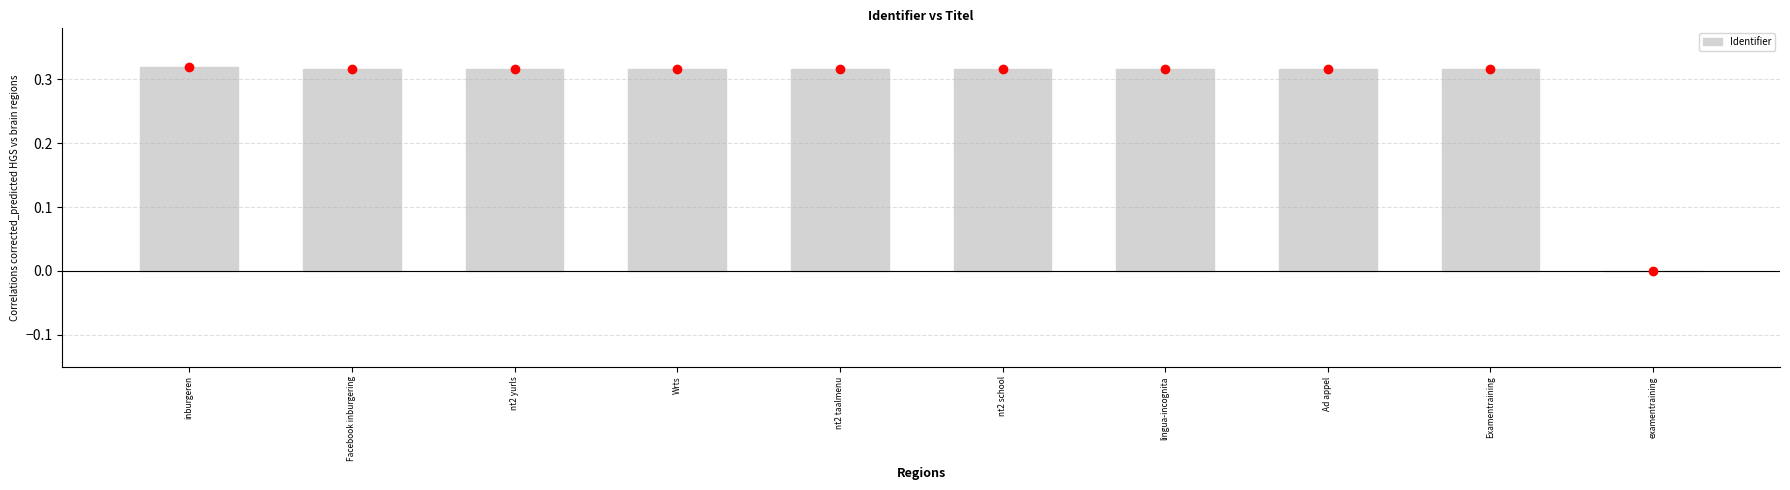

How many values are above zero?

9